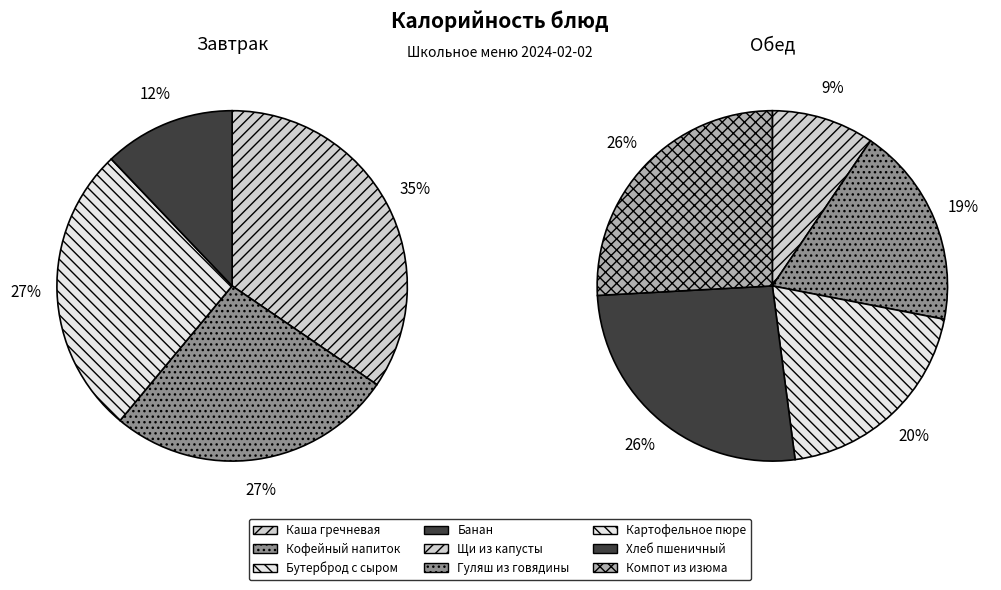

Is there any slice that represents more than half of the pie?

No